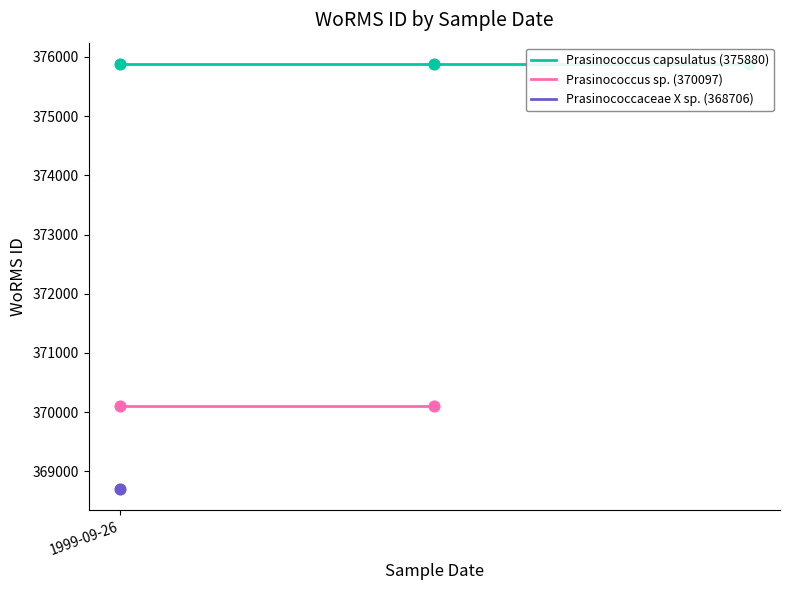

What are all the series names shown in the legend?

Prasinococcus capsulatus (375880), Prasinococcus sp. (370097), Prasinococcaceae X sp. (368706)